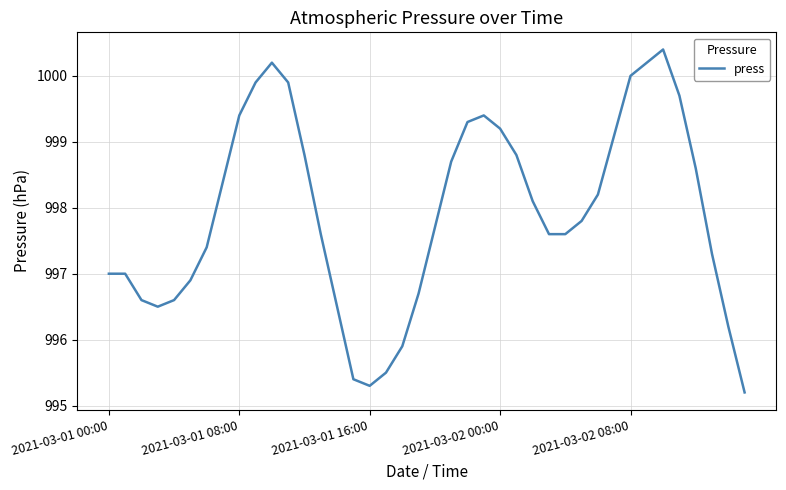

What is the greatest value displayed?

1000.4